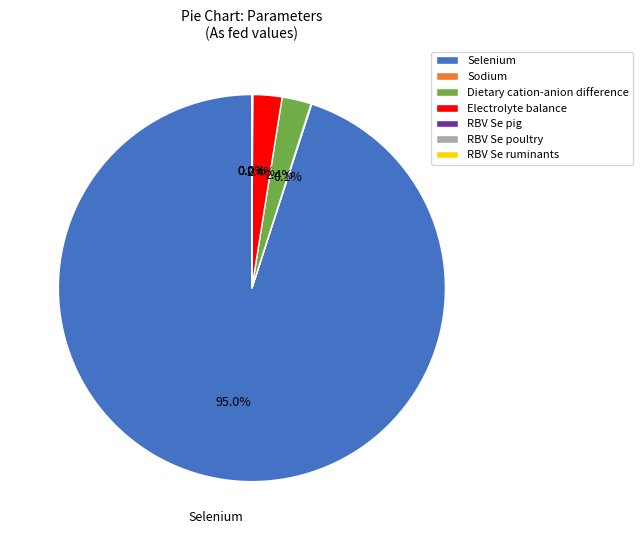

Which category has the biggest portion of the pie?

Selenium